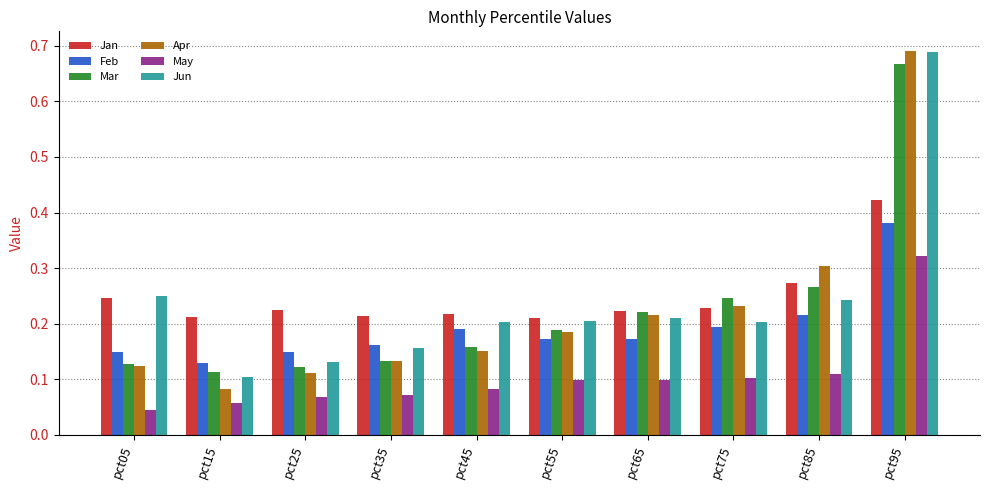

How many Jan values are between 0 and 1?

10